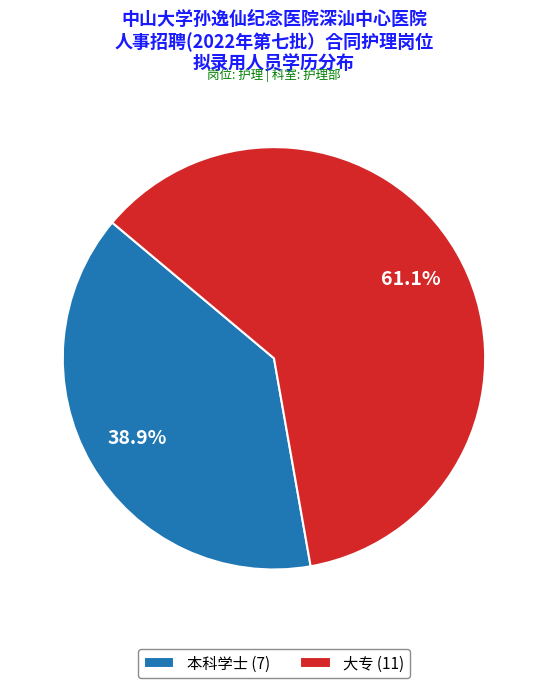

Rank the categories by value from highest to lowest.

大专, 本科学士